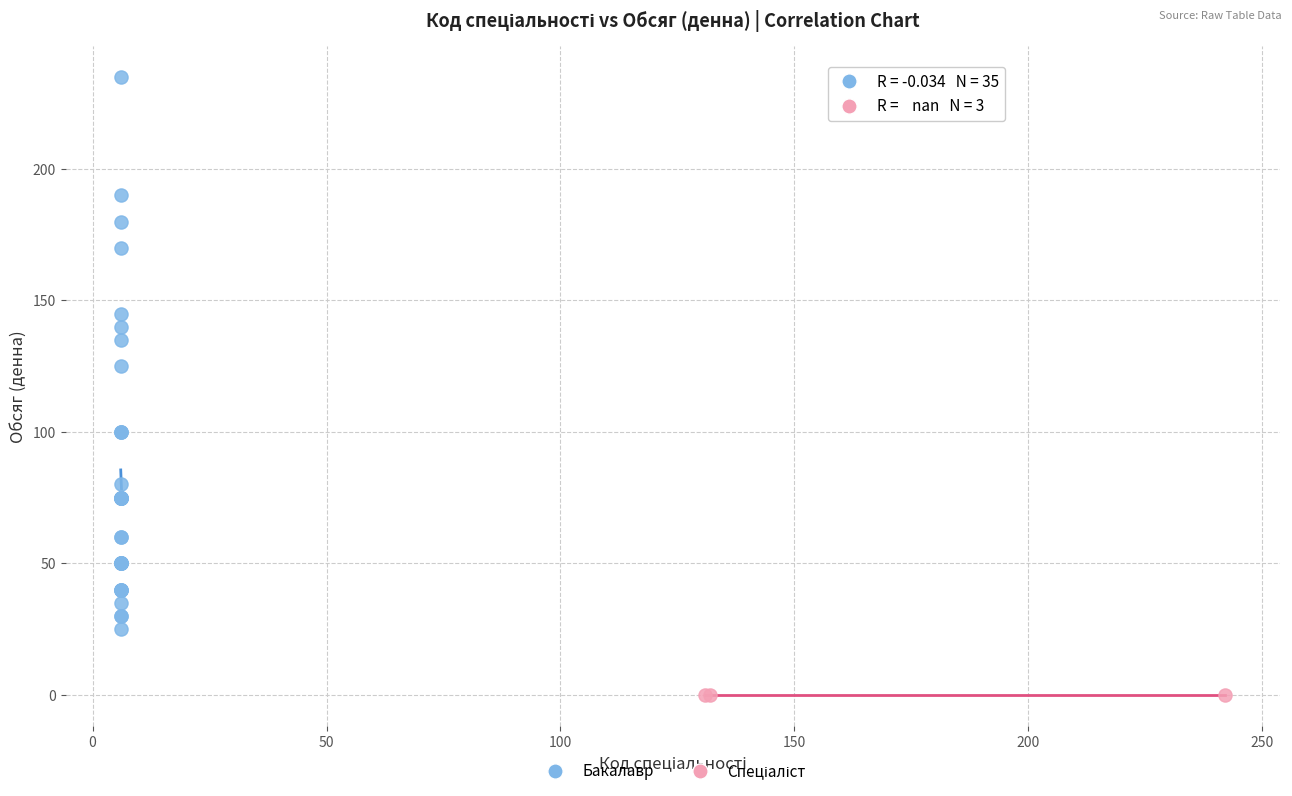

Which series contains the highest Y value?

Бакалавр